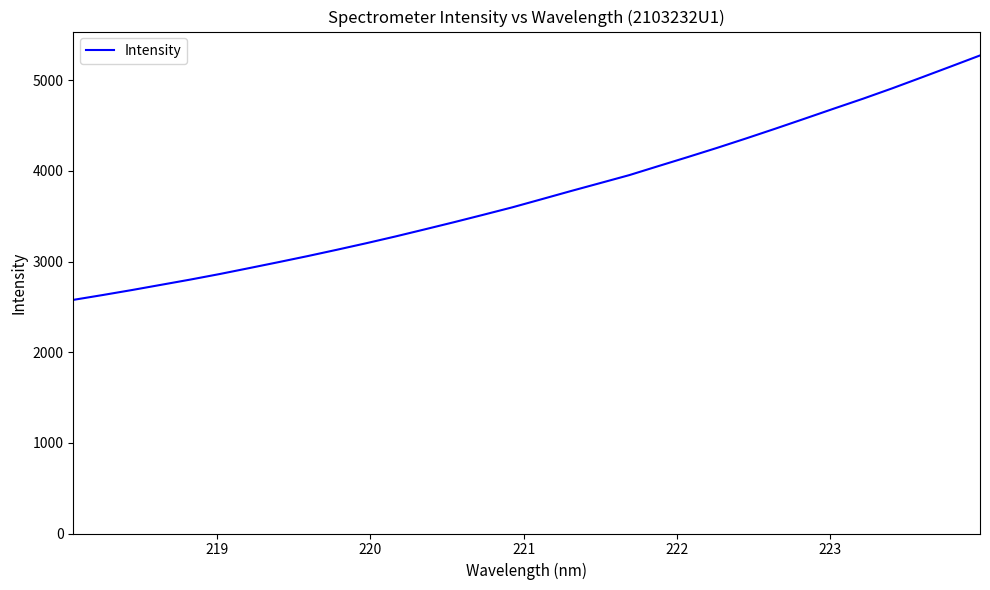

What is the minimum value shown in the chart?

2577.0